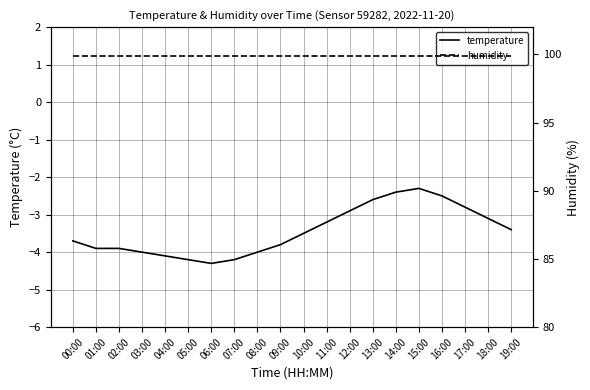

What value does the humidity series have at 11:00?

99.9